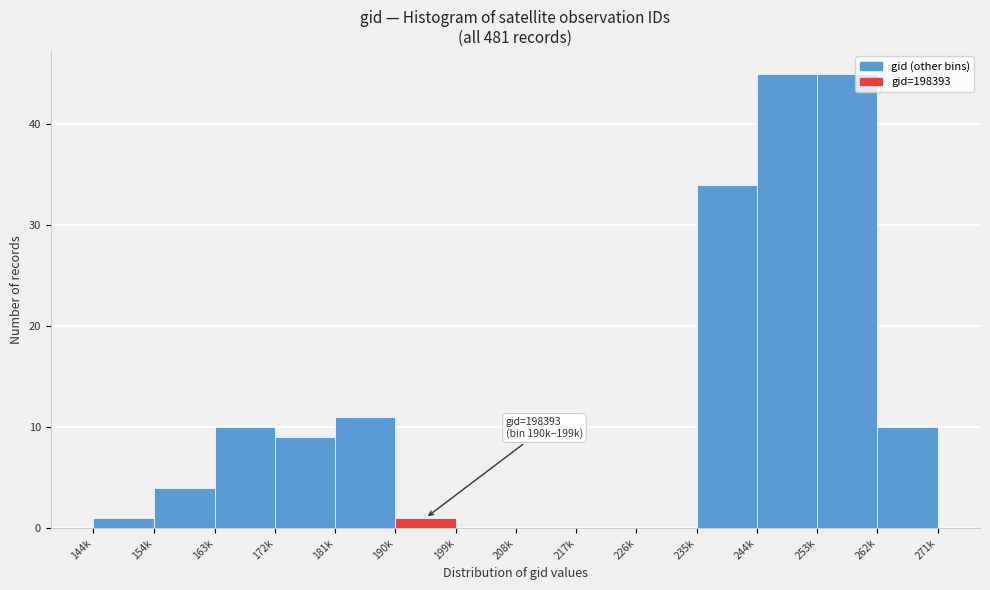

Reading left to right, list all the values displayed in this chart.

144k=1	154k=4	163k=10	172k=9	181k=11	190k=1	199k=0	208k=0	217k=0	226k=0	235k=34	244k=45	253k=45	262k=10